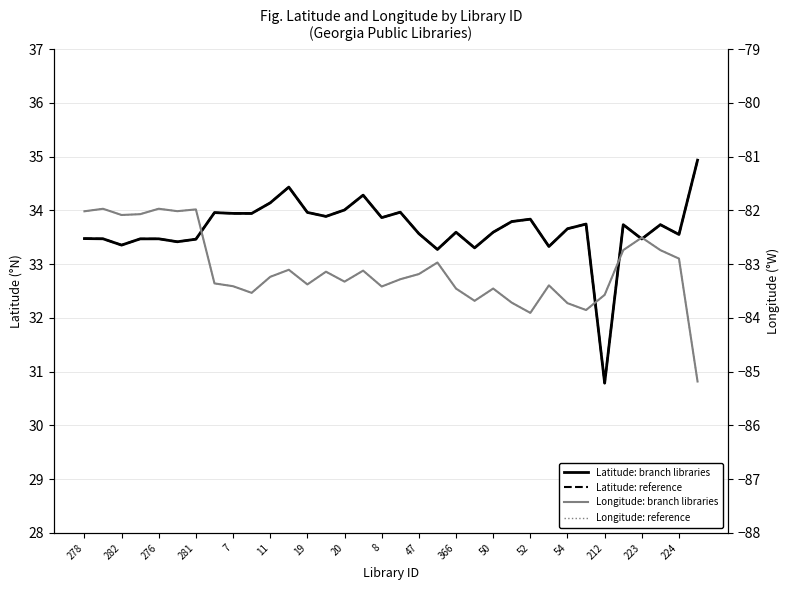

What is the spread (max minus min) of values at 54?

117.0